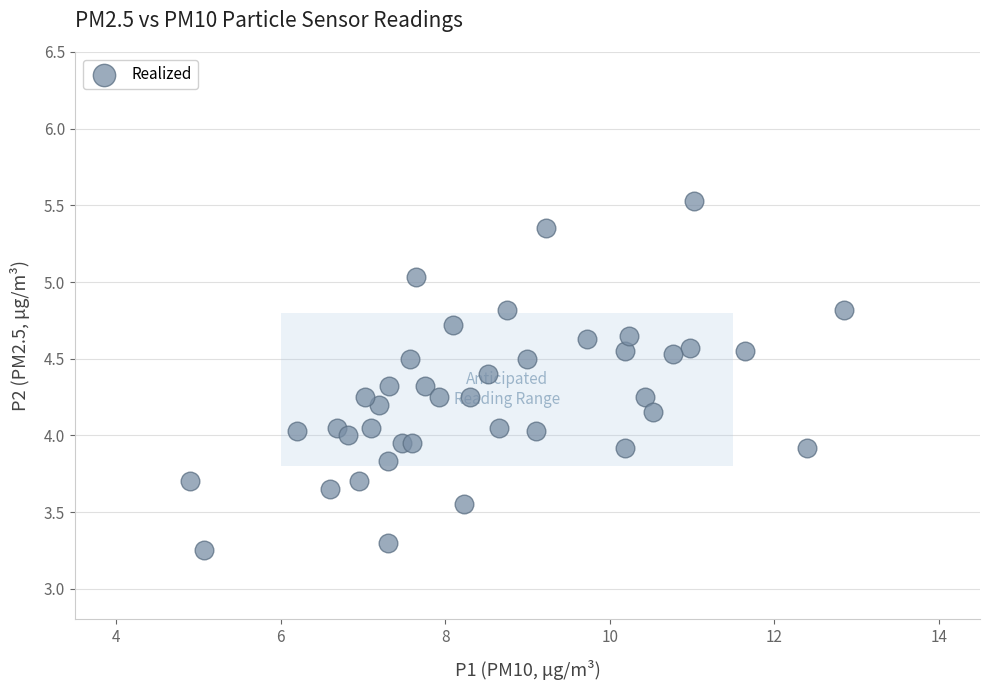

What is the range of X values (max minus min)?

7.9